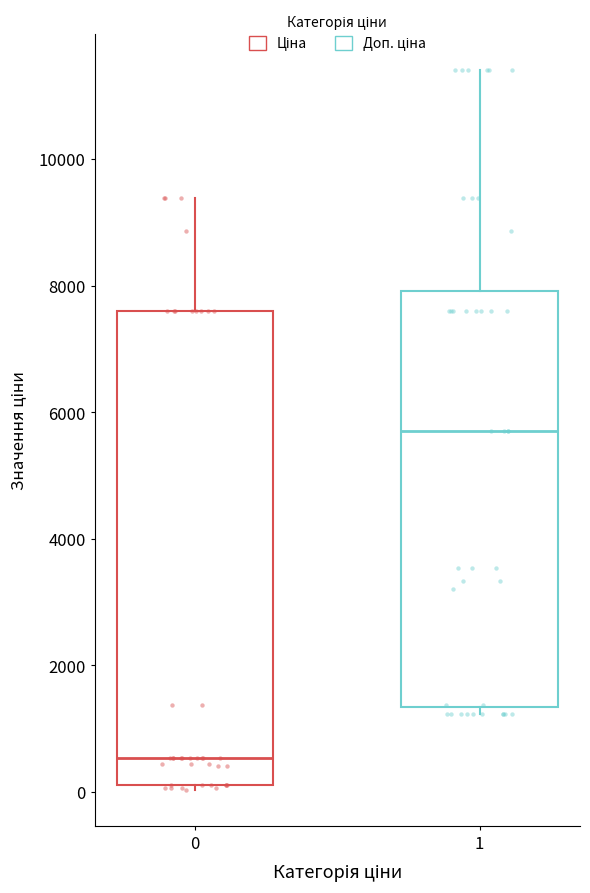

Where does the upper whisker of the box at x = 0 end on the y-axis? The values are not printed on the chart, so give them approximately, as read against the axis.

9400